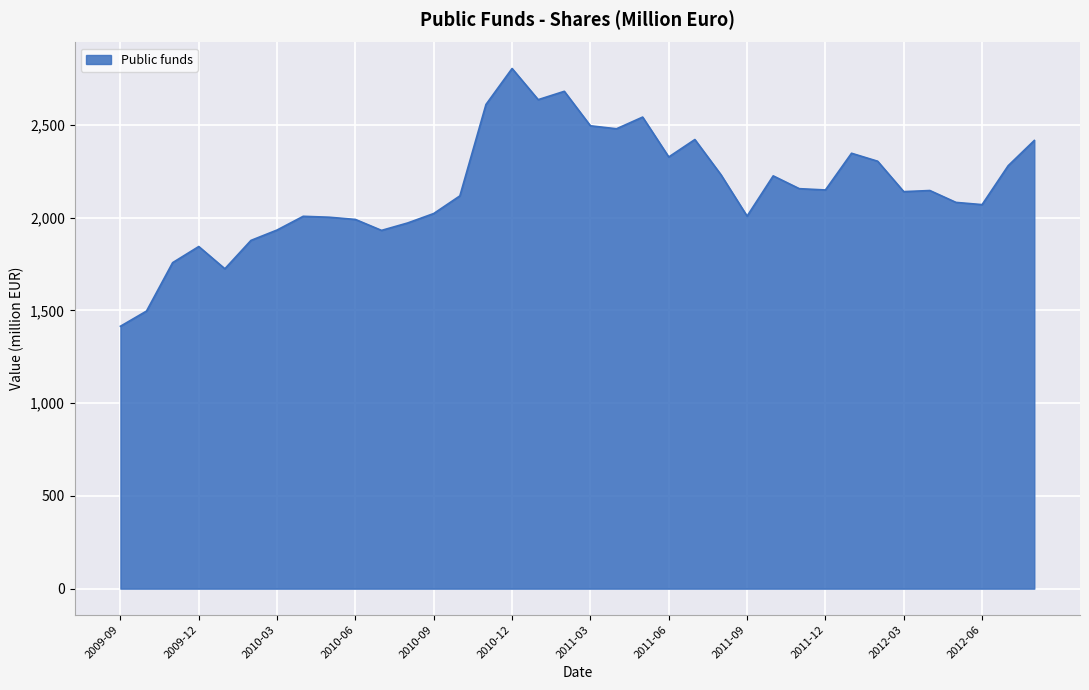

What is the smallest value displayed?

1415